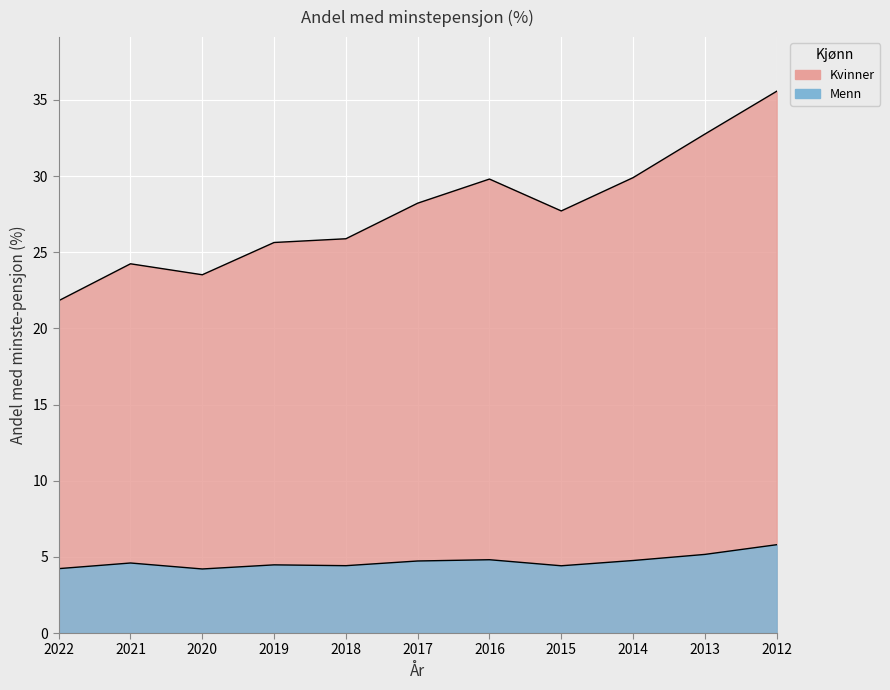

Which series has the largest range (max minus min)?

Kvinner